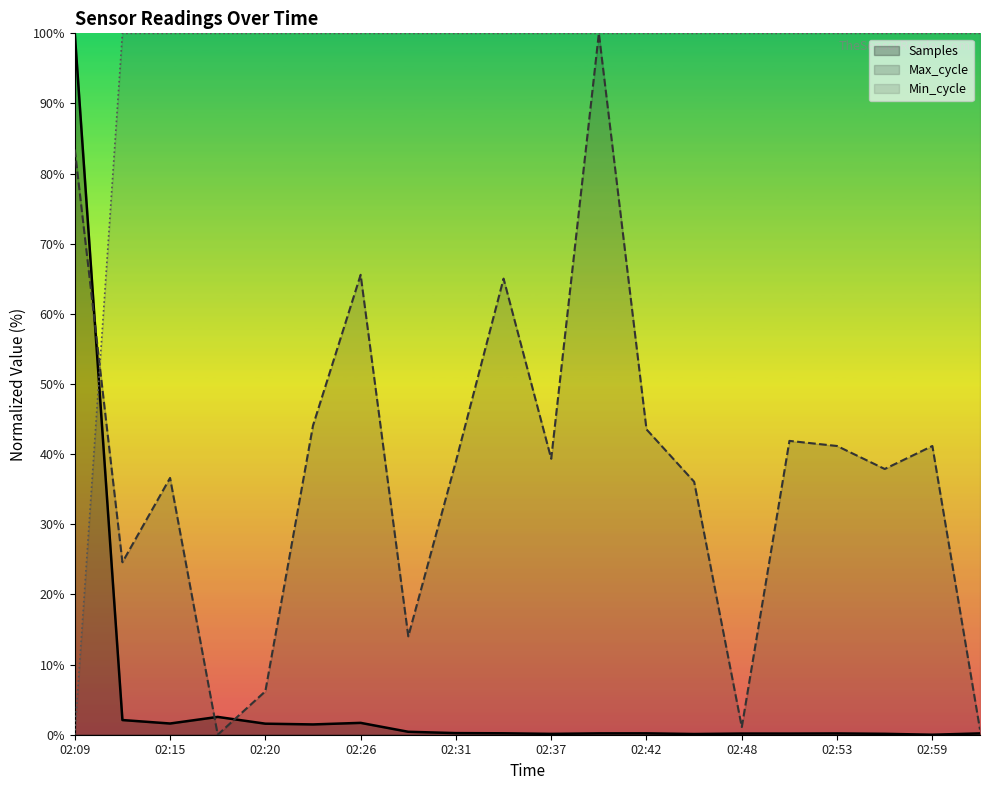

How many interior local peaks does the Samples series have?

5